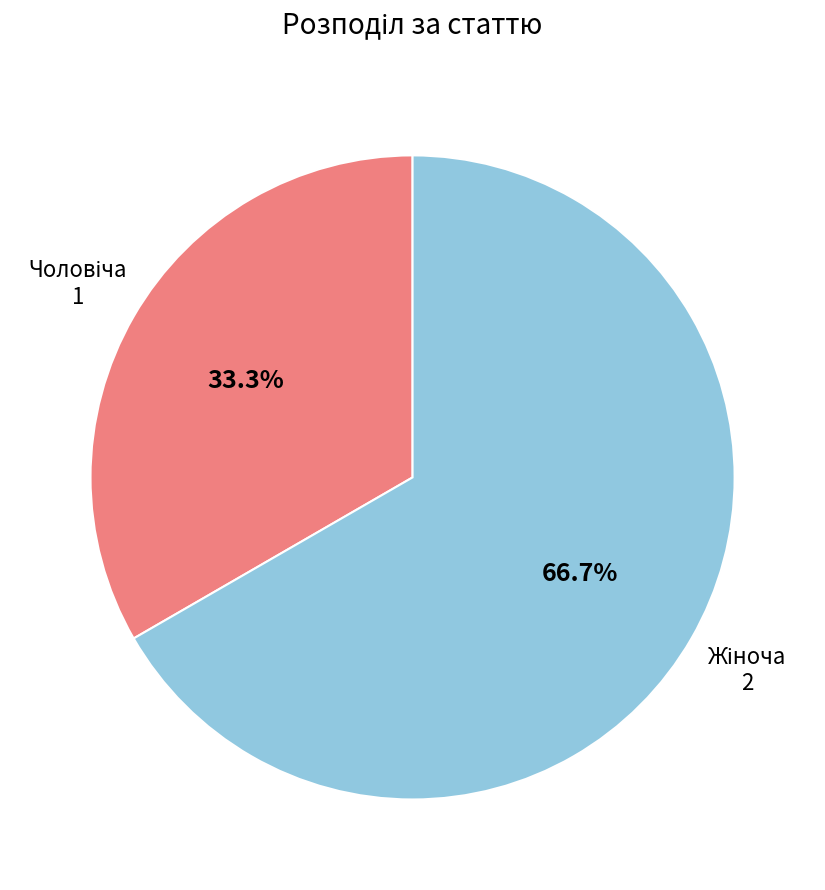

Does any single category account for the majority?

Yes